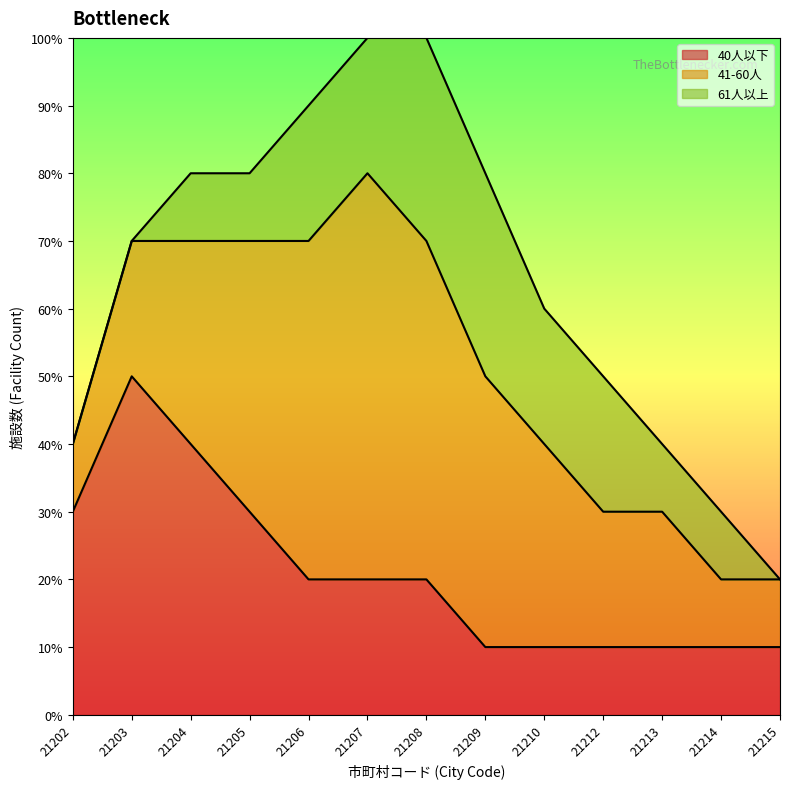

How many data points does each series have?

13